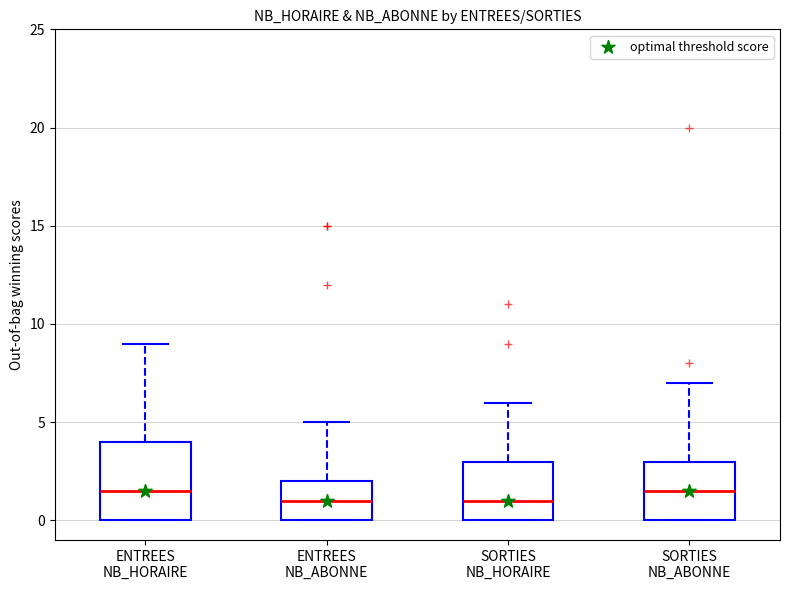

Reading left to right, transcribe this box plot: for each box, give where its median line is, the range the box spans, and where its two whiskers end, as read against the y-axis. The values are not printed on the chart, so give them approximately, as read against the axis.

ENTREES NB_HORAIRE: median 1.5, box 0.0 to 4.0, whiskers 0.0 to 9.0
ENTREES NB_ABONNE: median 1.0, box 0.0 to 2.0, whiskers 0.0 to 5.0
SORTIES NB_HORAIRE: median 1.0, box 0.0 to 3.0, whiskers 0.0 to 6.0
SORTIES NB_ABONNE: median 1.5, box 0.0 to 3.0, whiskers 0.0 to 7.0